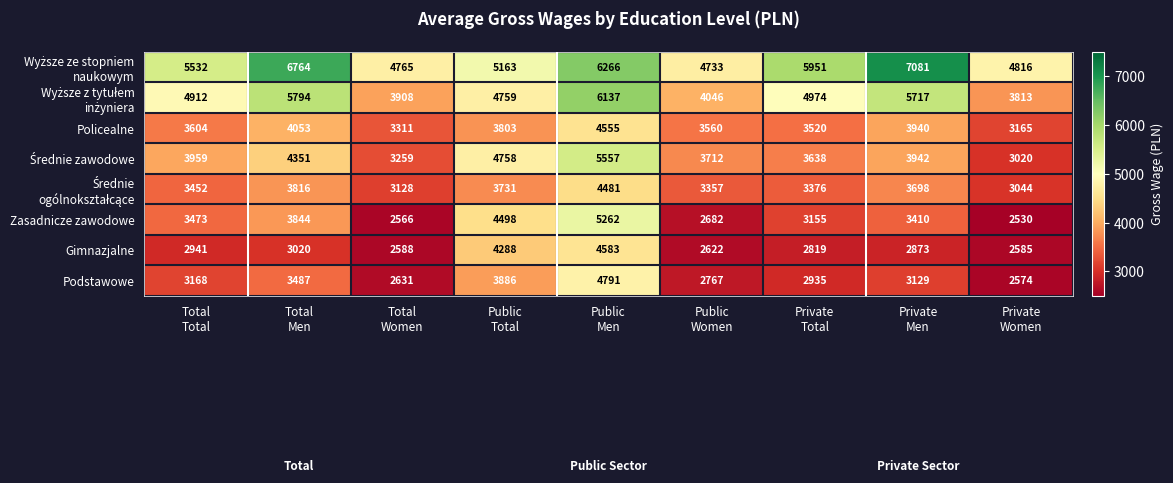

What is the sum of all Gimnazjalne values?

28319